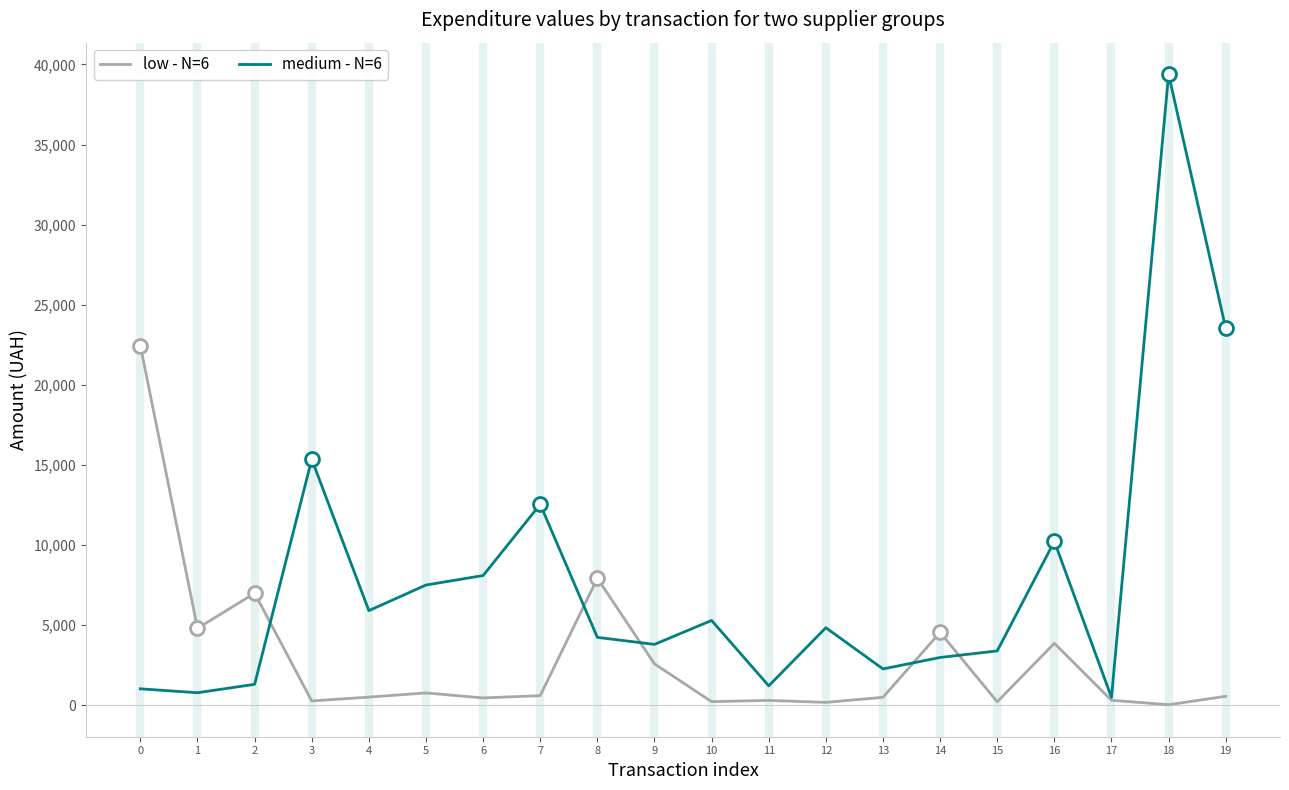

At which label is low - N=6 closest to 11235?

8